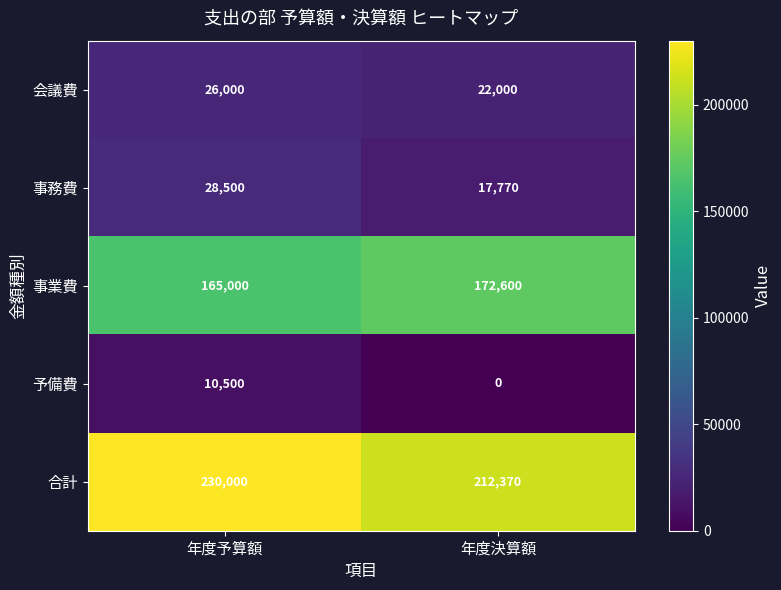

Is it true that 会議費 equals 36980 at 年度決算額?

False